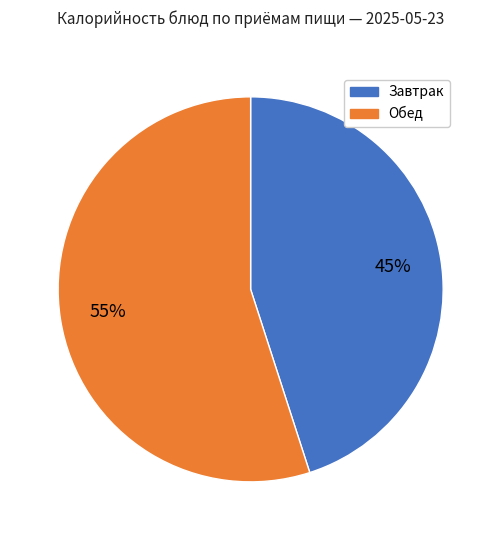

Does any single category account for the majority?

Yes